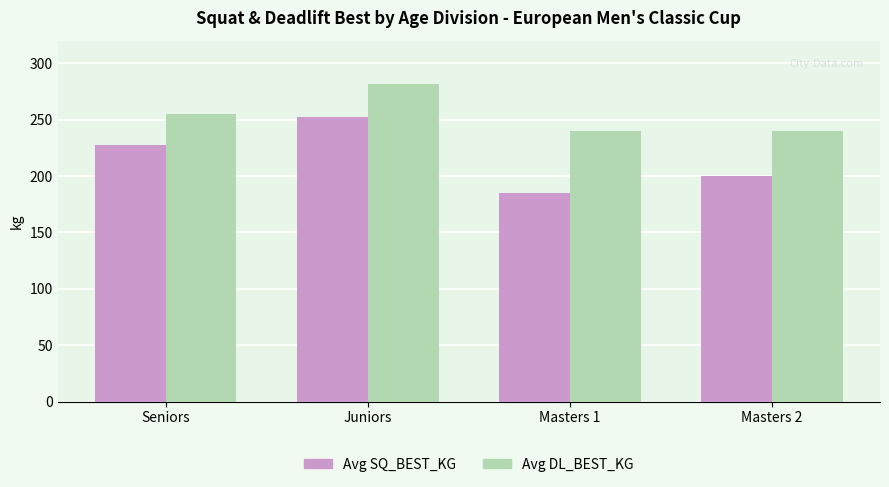

The Avg DL_BEST_KG series shows 255.0 at Seniors. True or false?

True